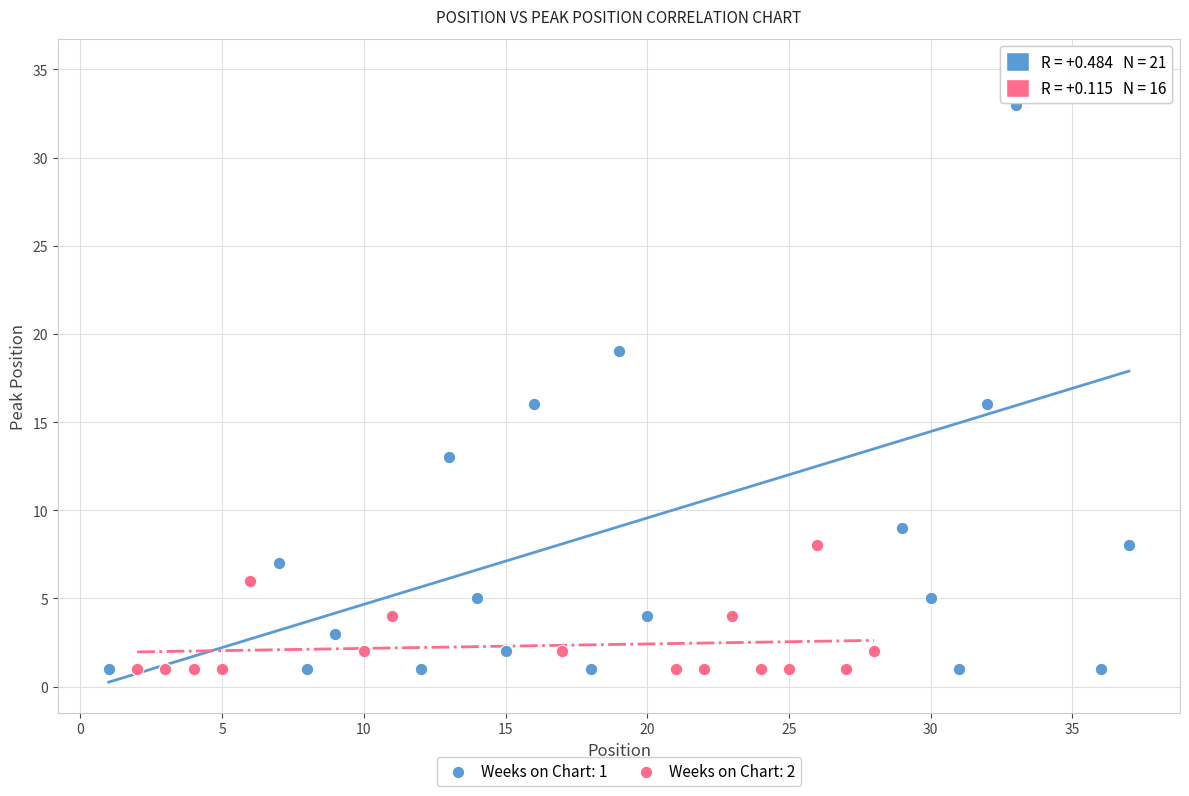

Which series has the largest Y range (max minus min)?

Weeks on Chart: 1